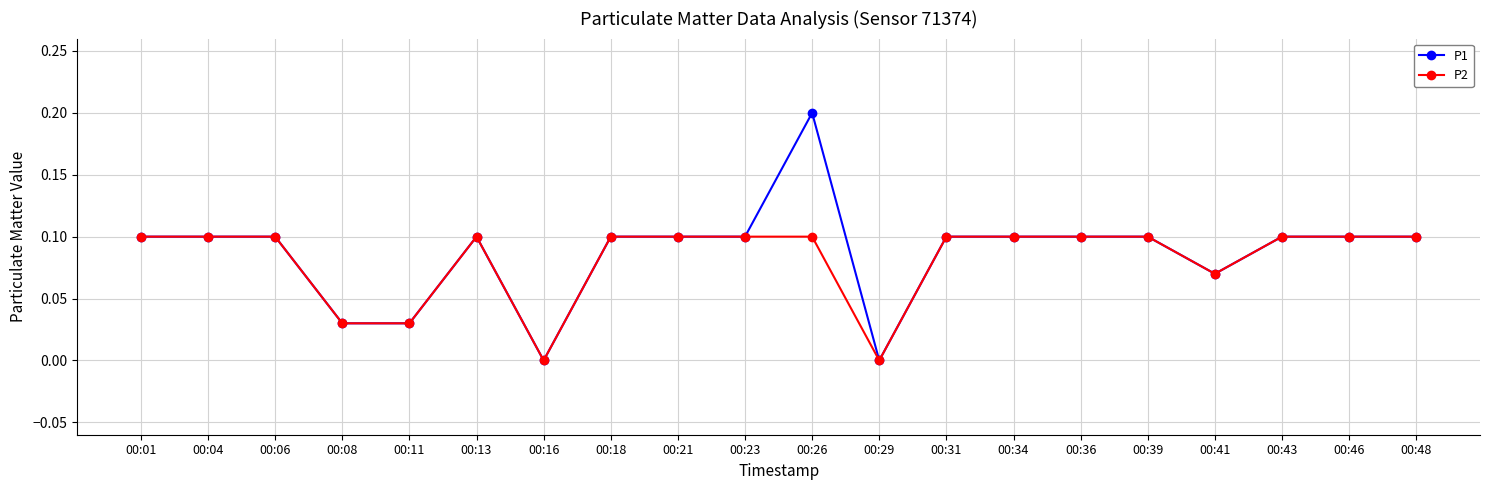

Which series has the largest range (max minus min)?

P1